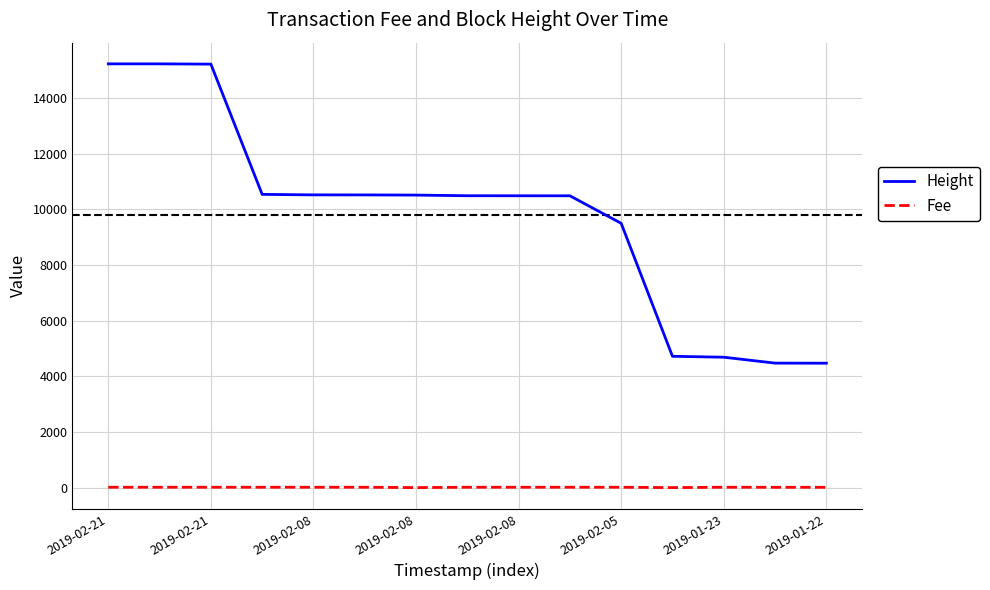

True or false: Height and Fee cross at least once.

False